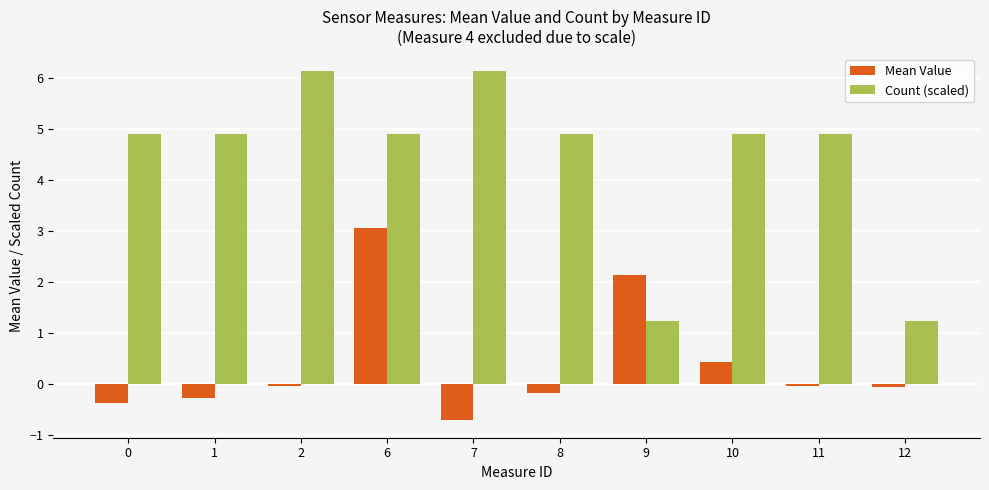

How many positive values does the Mean Value series have?

3